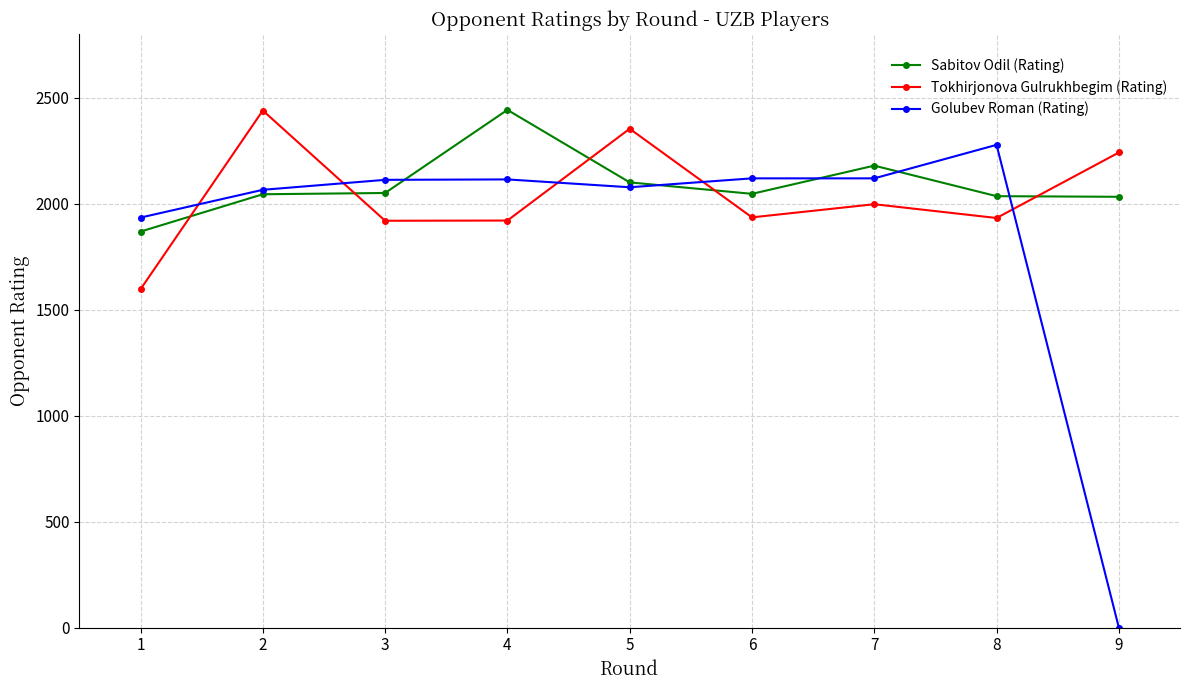

True or false: Tokhirjonova Gulrukhbegim (Rating) has more than 1 interior local peaks.

True